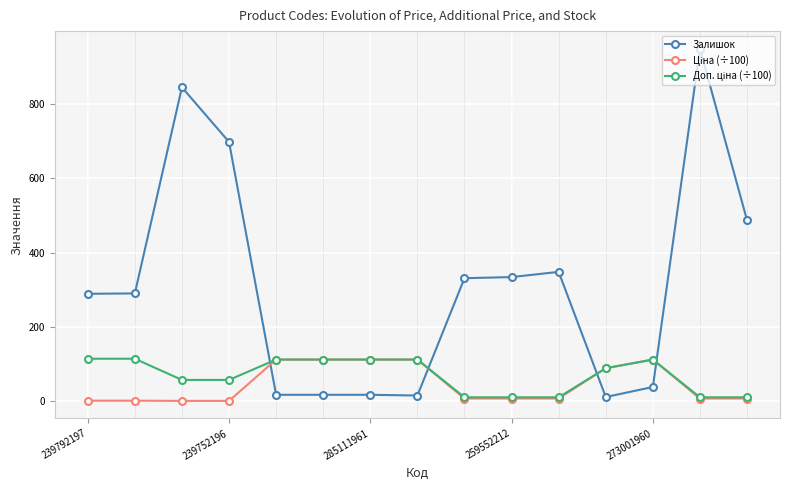

At how many categories does at least one series exceed 409?

4